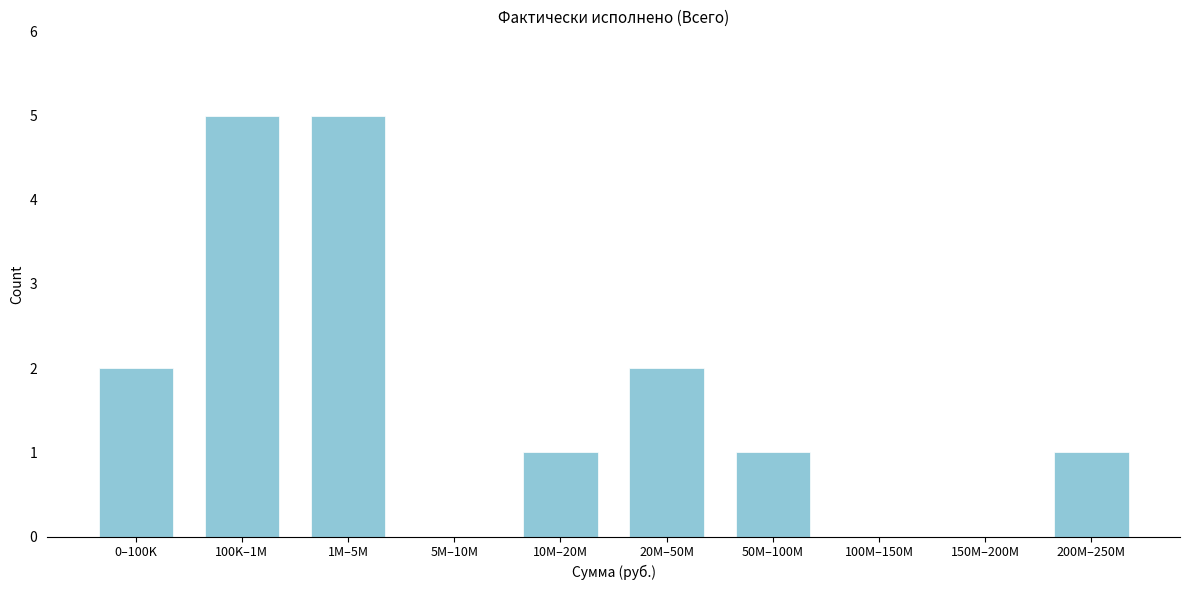

Reading left to right, list all the values displayed in this chart.

0–100K=2	100K–1M=5	1M–5M=5	5M–10M=0	10M–20M=1	20M–50M=2	50M–100M=1	100M–150M=0	150M–200M=0	200M–250M=1